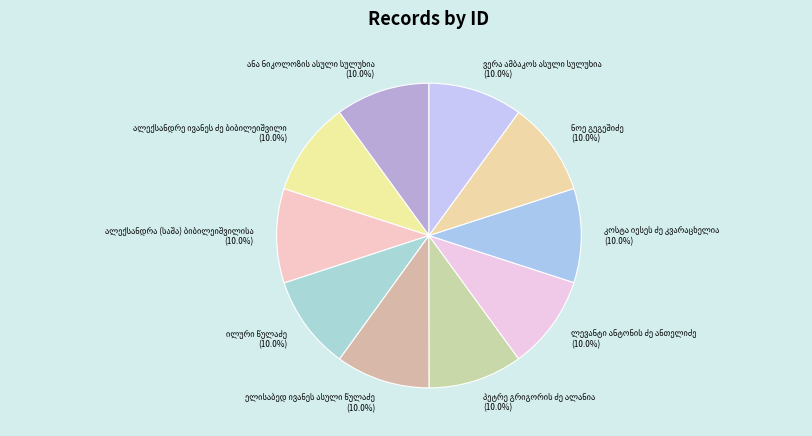

Is there any slice that represents more than half of the pie?

No